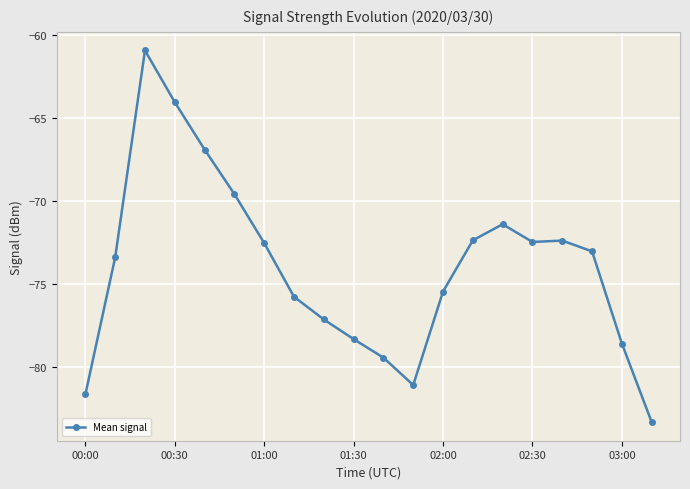

What is the greatest value displayed?

-60.9